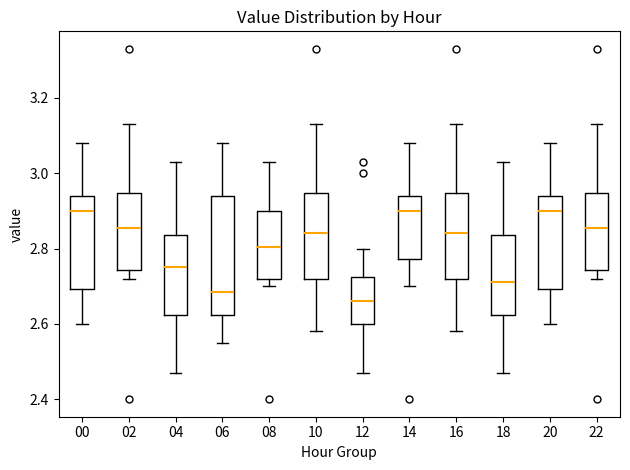

Which box's median line is the lowest?

12